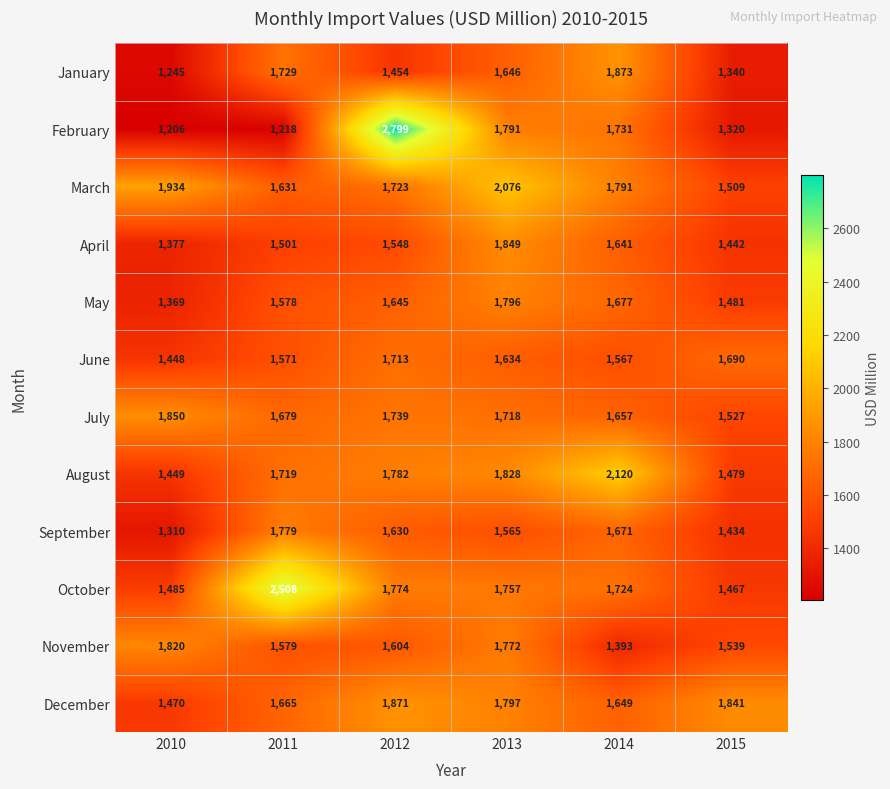

Which series has the widest spread of values?

February